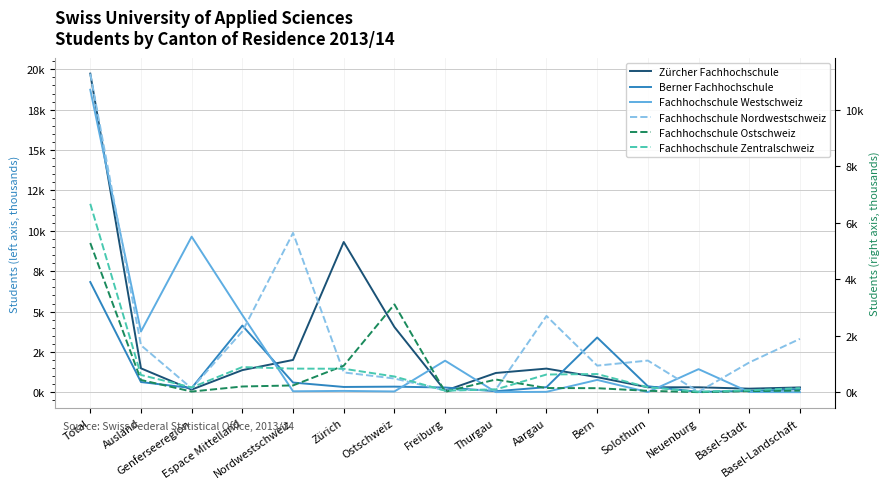

What are all the series names shown in the legend?

Zürcher Fachhochschule, Berner Fachhochschule, Fachhochschule Westschweiz, Fachhochschule Nordwestschweiz, Fachhochschule Ostschweiz, Fachhochschule Zentralschweiz